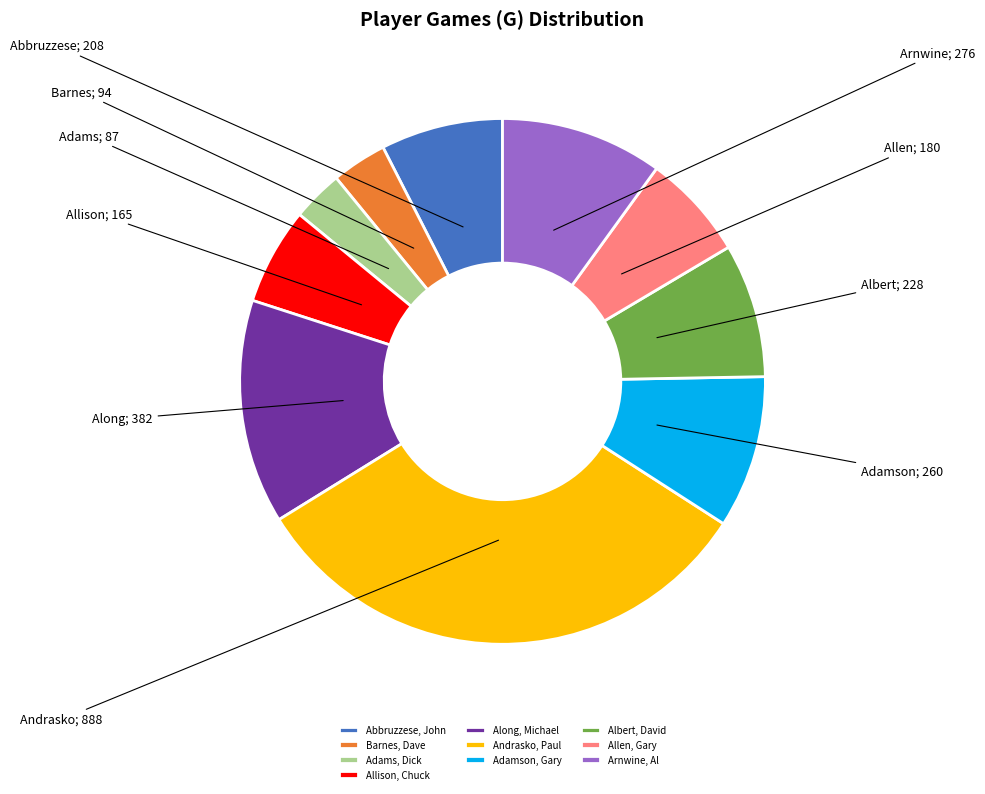

Between Abbruzzese, John and Allen, Gary, which is larger?

Abbruzzese, John